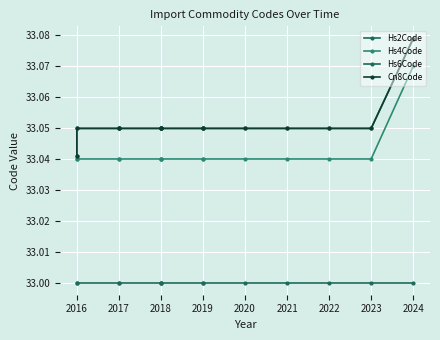

True or false: Hs6Code has more than 0 points higher than both neighbors.

False